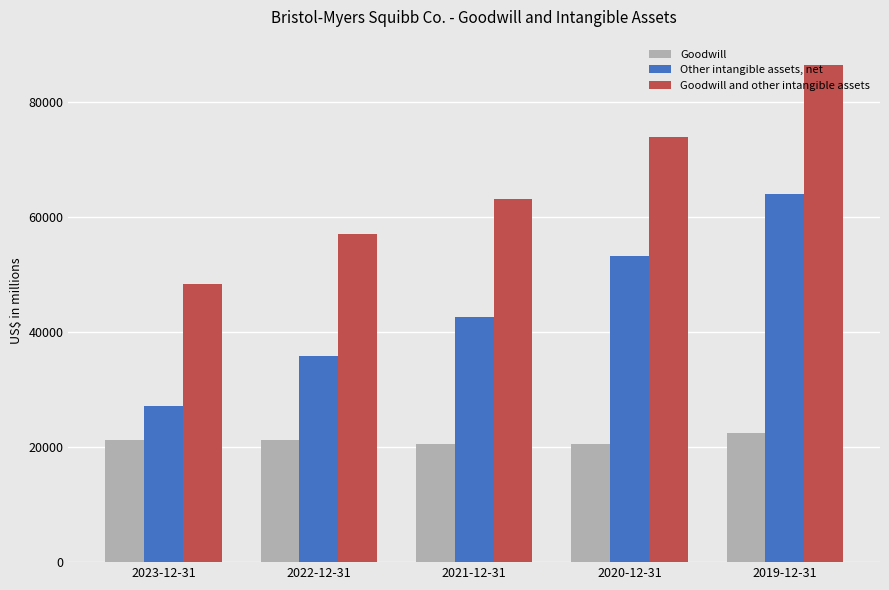

What is the lowest value of the Other intangible assets, net series?

27072